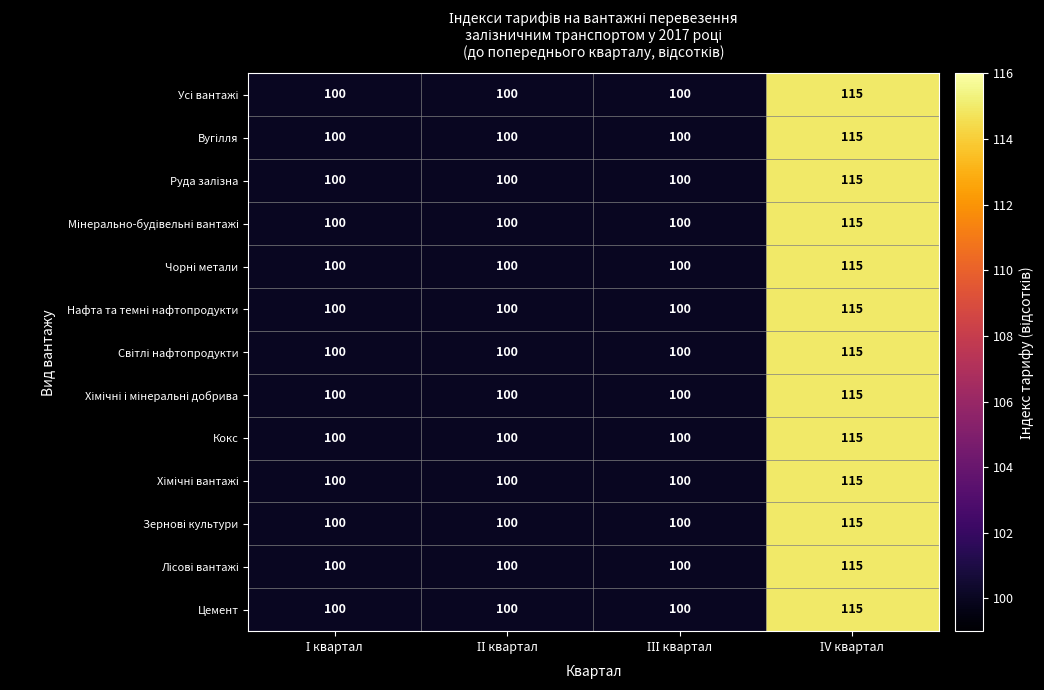

How many Кокс values are between 100 and 115?

4